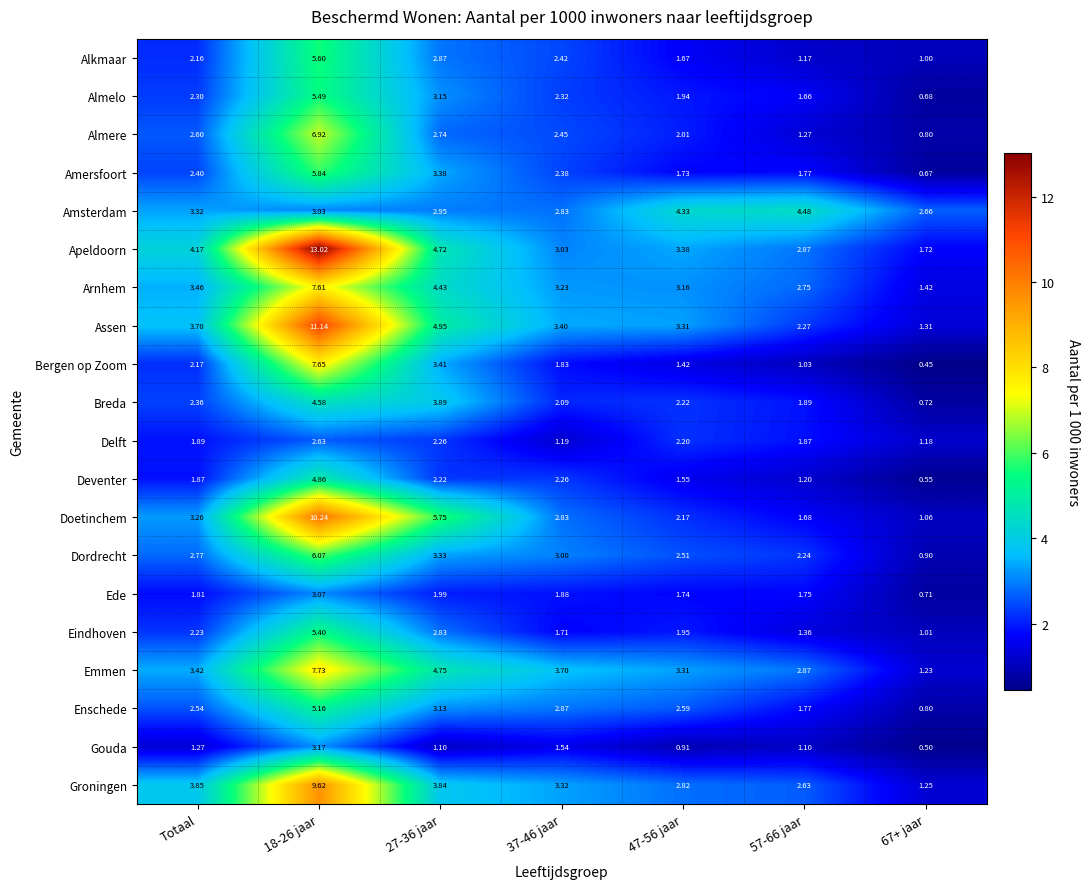

Between 37-46 jaar and 67+ jaar, which series saw the biggest shift?

Emmen